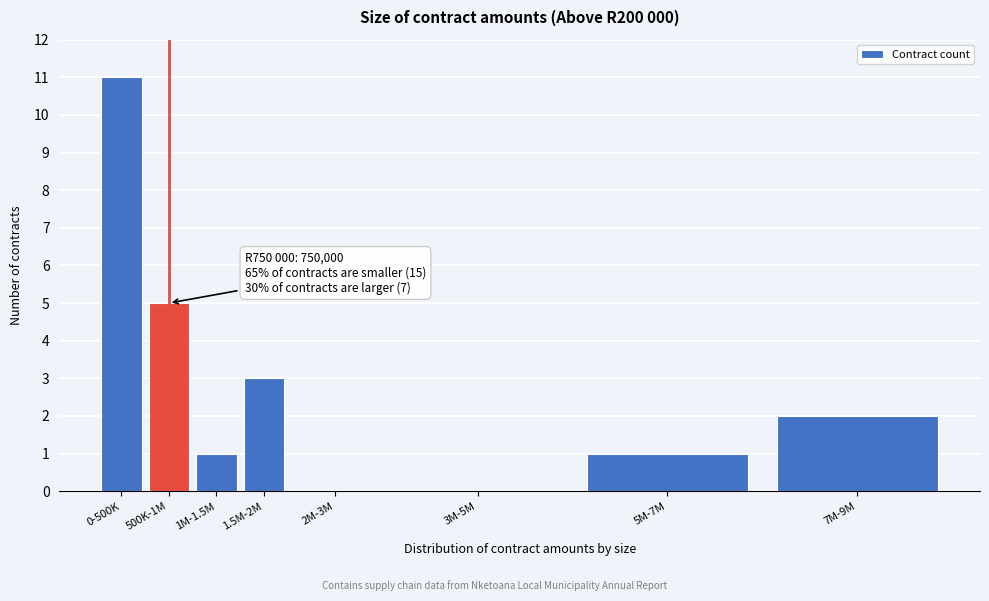

Reading left to right, transcribe all the data shown in this chart.

0-500K=11	500K-1M=5	1M-1.5M=1	1.5M-2M=3	2M-3M=0	3M-5M=0	5M-7M=1	7M-9M=2